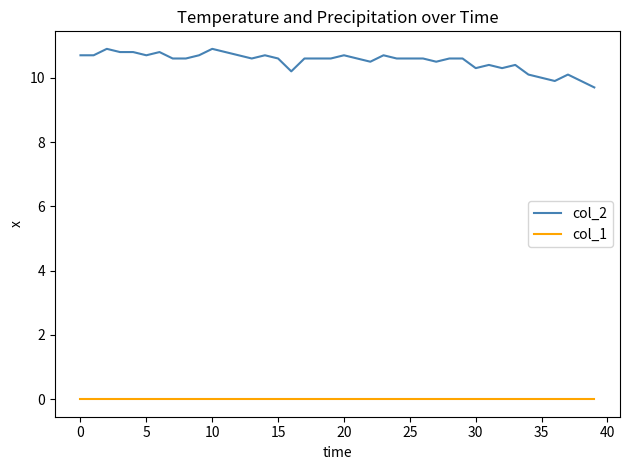

List the series in order of their peak value, highest first.

col_2, col_1